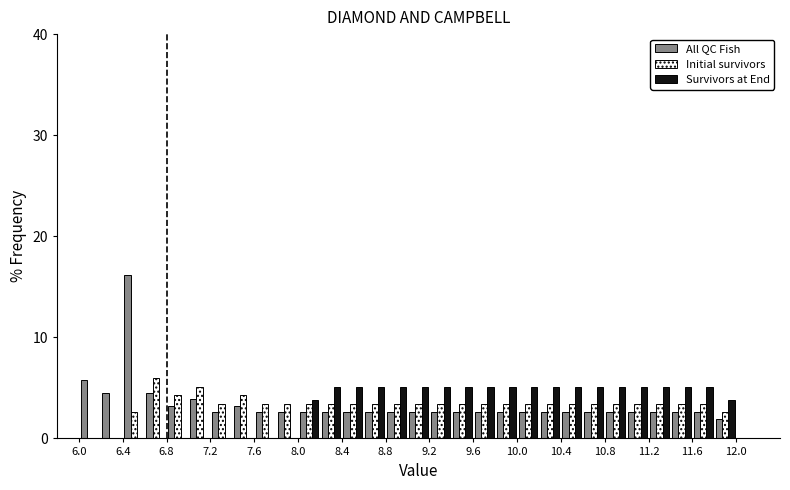

Reading left to right, list every range on the x-axis with the height of the bar of each series over it. The values are not printed on the chart, so give them approximately, as read against the axis.

6.0 to 6.2: All QC Fish=6	Initial survivors=0	Survivors at End=0
6.2 to 6.4: All QC Fish=5	Initial survivors=0	Survivors at End=0
6.4 to 6.6: All QC Fish=16	Initial survivors=3	Survivors at End=0
6.6 to 6.8: All QC Fish=5	Initial survivors=6	Survivors at End=0
6.8 to 7.0: All QC Fish=3	Initial survivors=4	Survivors at End=0
7.0 to 7.2: All QC Fish=4	Initial survivors=5	Survivors at End=0
7.2 to 7.4: All QC Fish=3	Initial survivors=3	Survivors at End=0
7.4 to 7.6: All QC Fish=3	Initial survivors=4	Survivors at End=0
7.6 to 7.8: All QC Fish=3	Initial survivors=3	Survivors at End=0
7.8 to 8.0: All QC Fish=3	Initial survivors=3	Survivors at End=0
8.0 to 8.2: All QC Fish=3	Initial survivors=3	Survivors at End=4
8.2 to 8.4: All QC Fish=3	Initial survivors=3	Survivors at End=5
8.4 to 8.6: All QC Fish=3	Initial survivors=3	Survivors at End=5
8.6 to 8.8: All QC Fish=3	Initial survivors=3	Survivors at End=5
8.8 to 9.0: All QC Fish=3	Initial survivors=3	Survivors at End=5
9.0 to 9.2: All QC Fish=3	Initial survivors=3	Survivors at End=5
9.2 to 9.4: All QC Fish=3	Initial survivors=3	Survivors at End=5
9.4 to 9.6: All QC Fish=3	Initial survivors=3	Survivors at End=5
9.6 to 9.8: All QC Fish=3	Initial survivors=3	Survivors at End=5
9.8 to 10.0: All QC Fish=3	Initial survivors=3	Survivors at End=5
10.0 to 10.2: All QC Fish=3	Initial survivors=3	Survivors at End=5
10.2 to 10.4: All QC Fish=3	Initial survivors=3	Survivors at End=5
10.4 to 10.6: All QC Fish=3	Initial survivors=3	Survivors at End=5
10.6 to 10.8: All QC Fish=3	Initial survivors=3	Survivors at End=5
10.8 to 11.0: All QC Fish=3	Initial survivors=3	Survivors at End=5
11.0 to 11.2: All QC Fish=3	Initial survivors=3	Survivors at End=5
11.2 to 11.4: All QC Fish=3	Initial survivors=3	Survivors at End=5
11.4 to 11.6: All QC Fish=3	Initial survivors=3	Survivors at End=5
11.6 to 11.8: All QC Fish=3	Initial survivors=3	Survivors at End=5
11.8 to 12.0: All QC Fish=2	Initial survivors=3	Survivors at End=4
12.0 to 12.2: All QC Fish=0	Initial survivors=0	Survivors at End=0